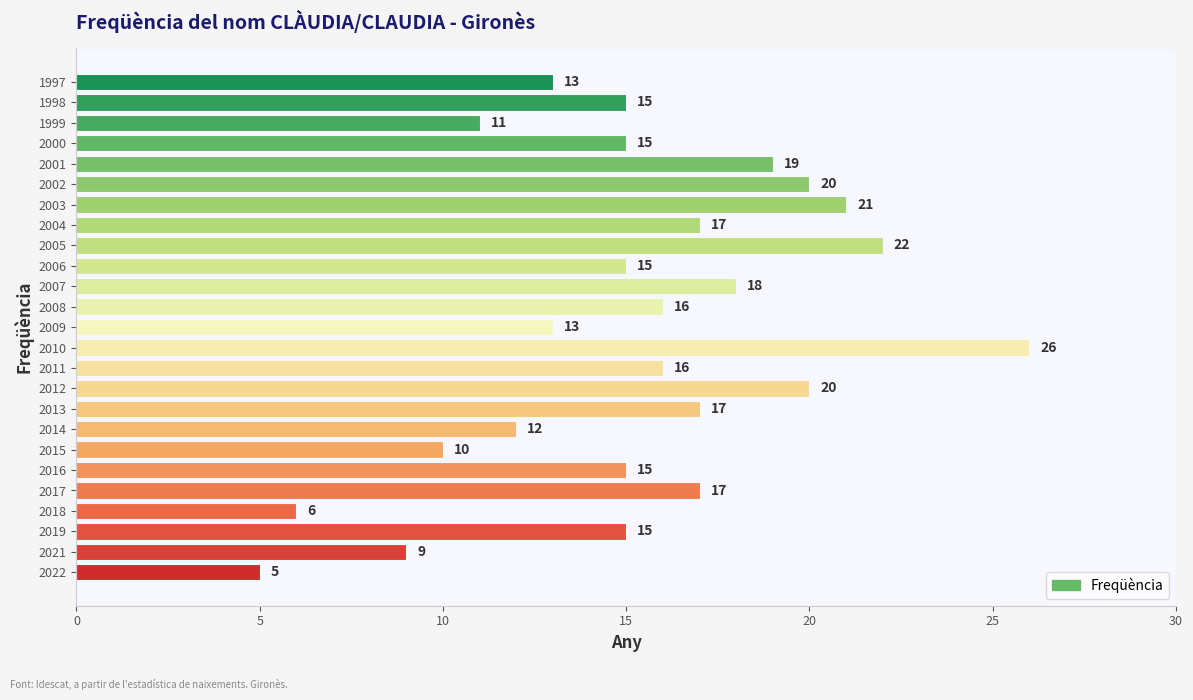

True or false: the data shows 20 at 2002.

True